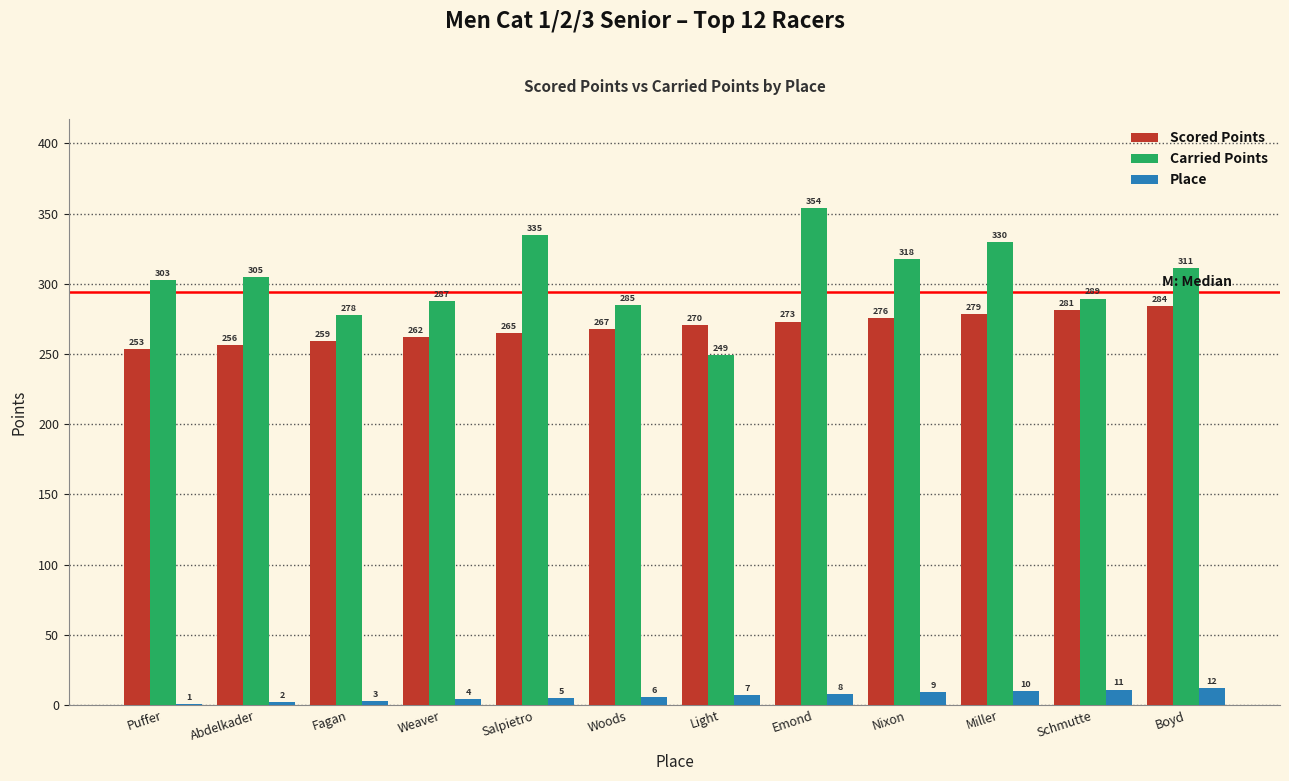

Is the value of Scored Points at Weaver greater than the value of Carried Points at Abdelkader?

No